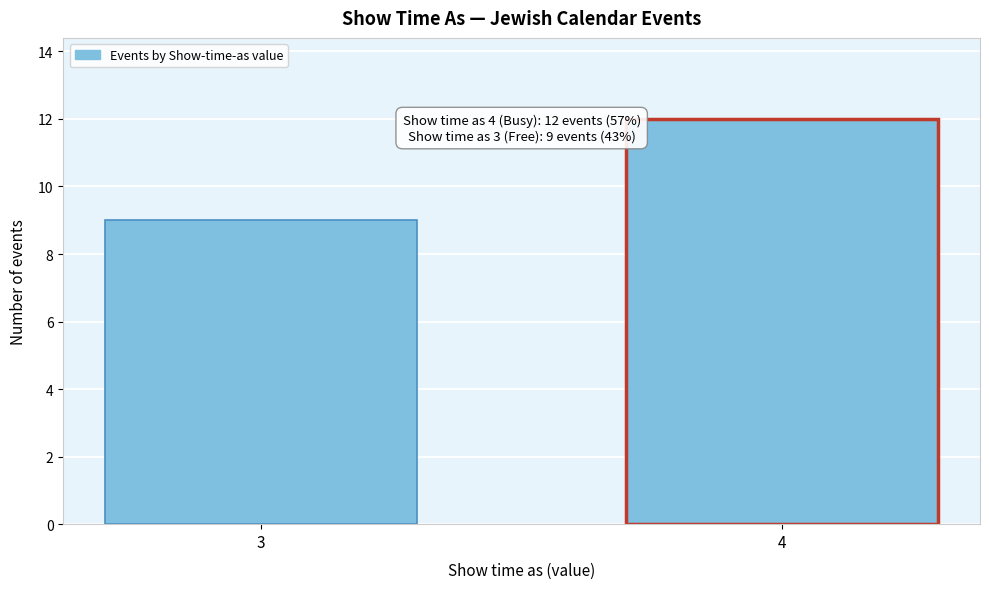

Reading left to right, extract all data points from this chart.

9	12